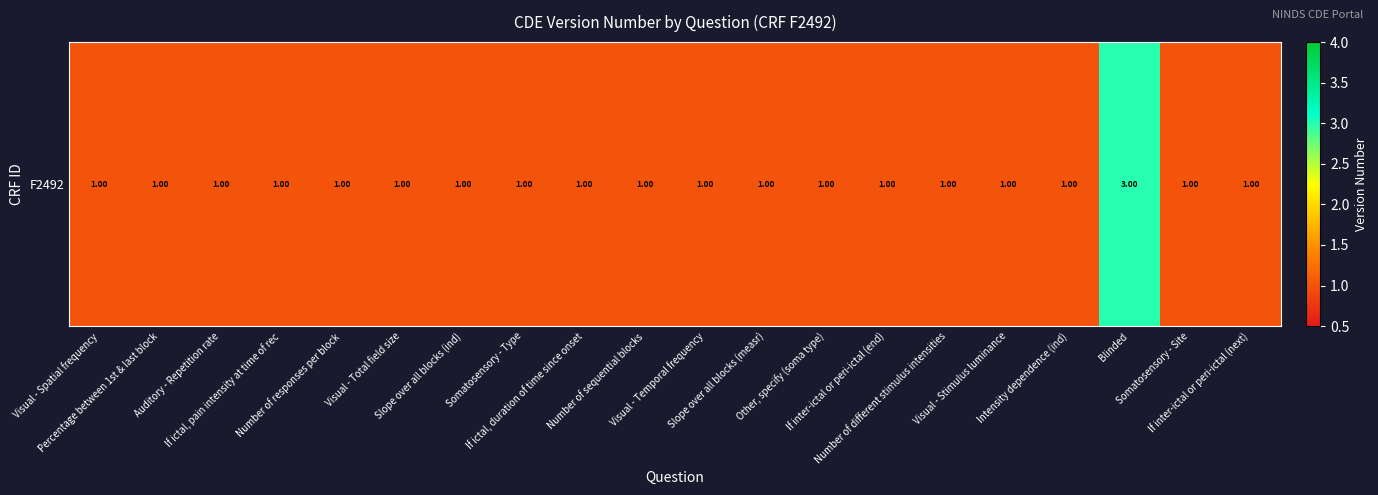

What is the minimum value shown in the chart?

1